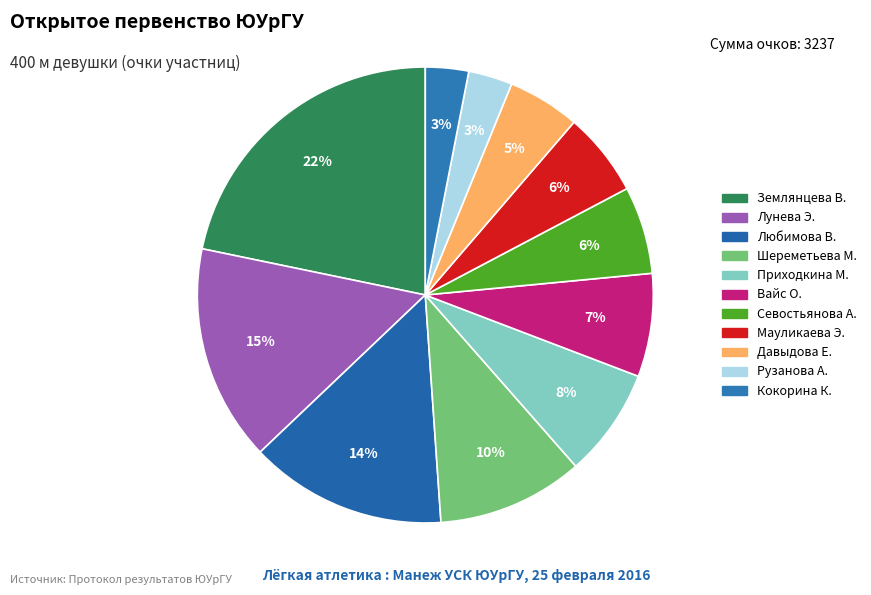

How many slices are in this pie chart?

11